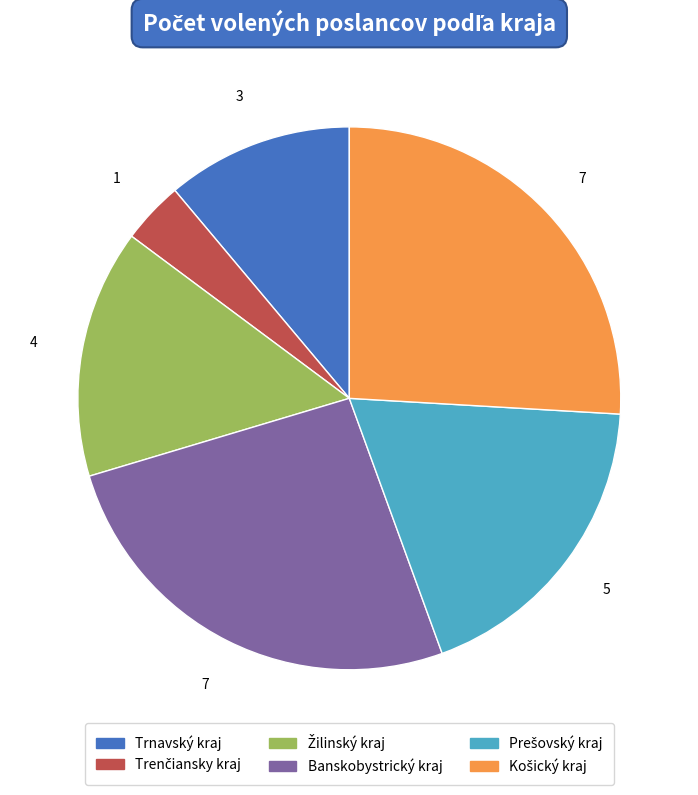

Does any single category account for the majority?

No